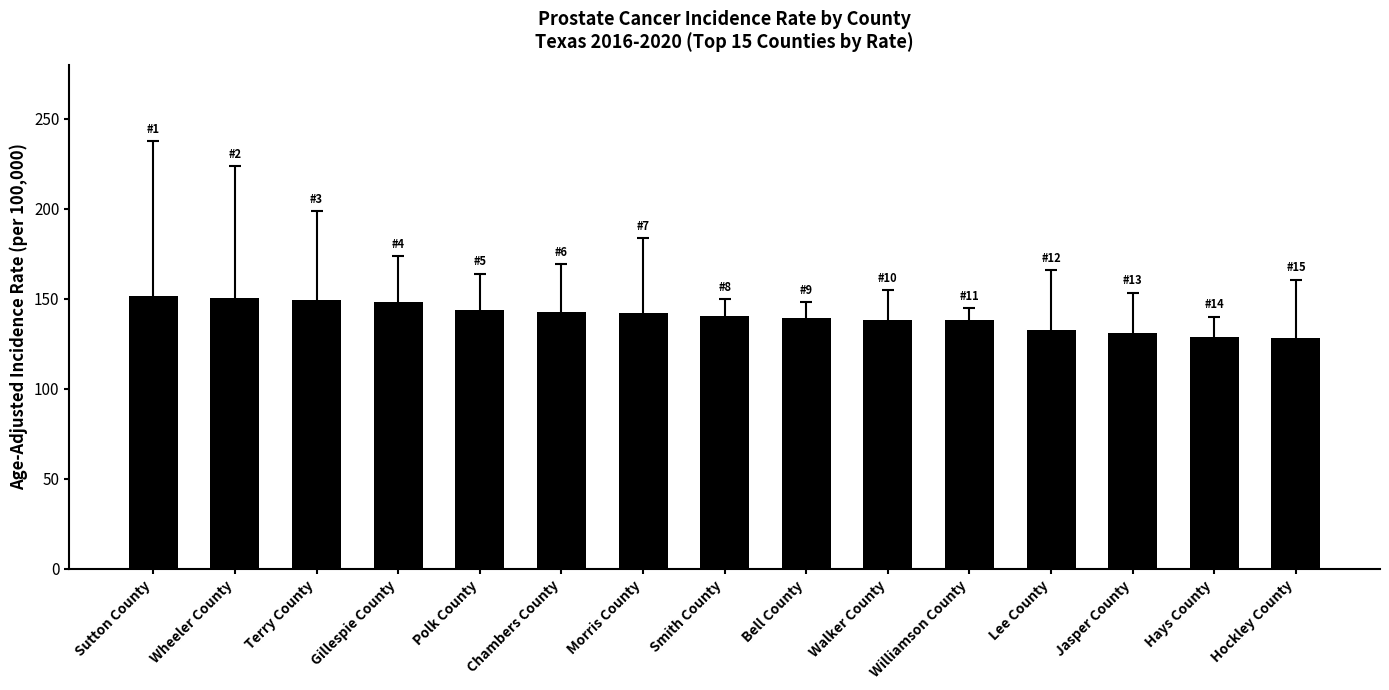

The value at Morris County is 254.8. True or false?

False